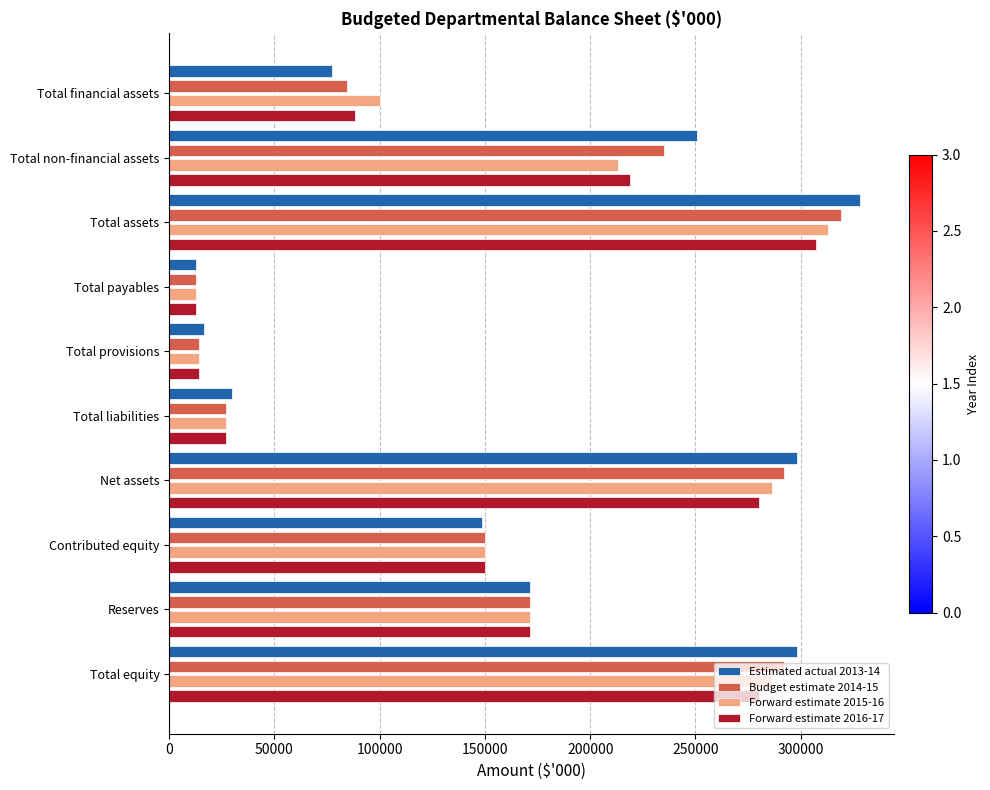

What is the smallest value displayed?

13014